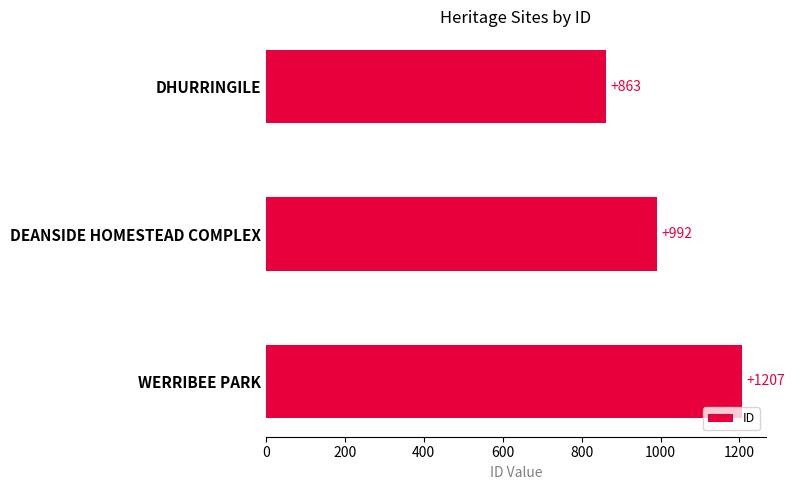

Is it true that the value at WERRIBEE PARK is 1645?

False